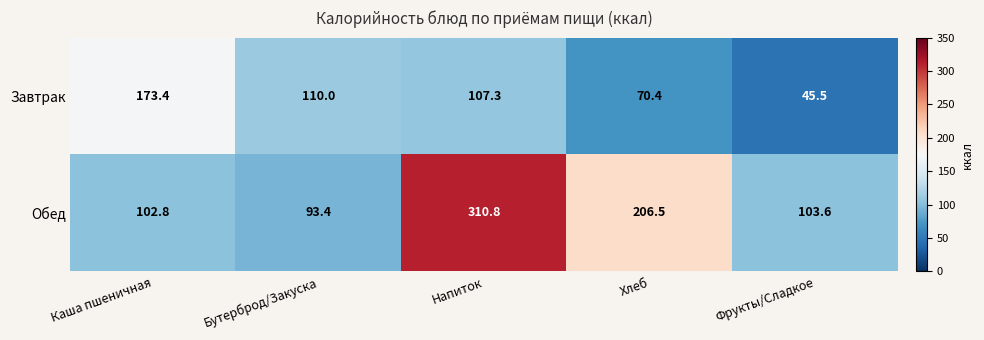

Reading left to right, what are all the values shown in this chart?

Завтрак: Каша пшеничная=173.4	Бутерброд/Закуска=110.0	Напиток=107.3	Хлеб=70.4	Фрукты/Сладкое=45.5
Обед: Каша пшеничная=102.8	Бутерброд/Закуска=93.4	Напиток=310.8	Хлеб=206.5	Фрукты/Сладкое=103.6